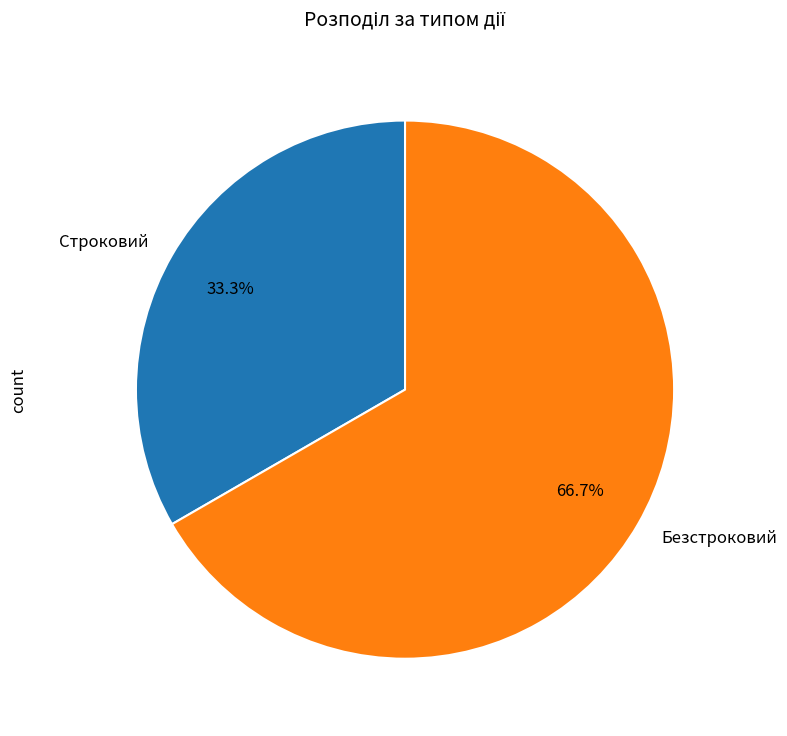

The Строковий slice represents 19% of the pie. True or false?

False